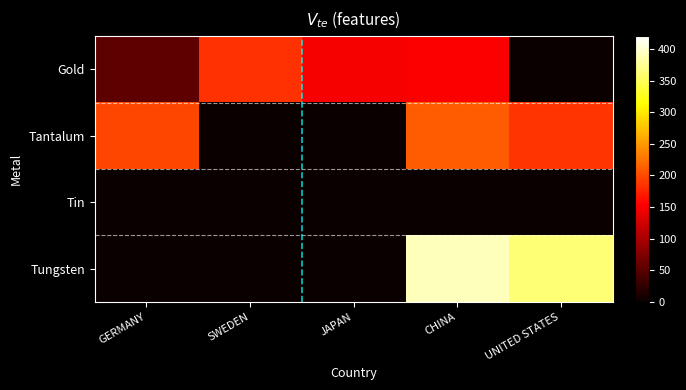

Which series changed the most between JAPAN and CHINA?

Tungsten